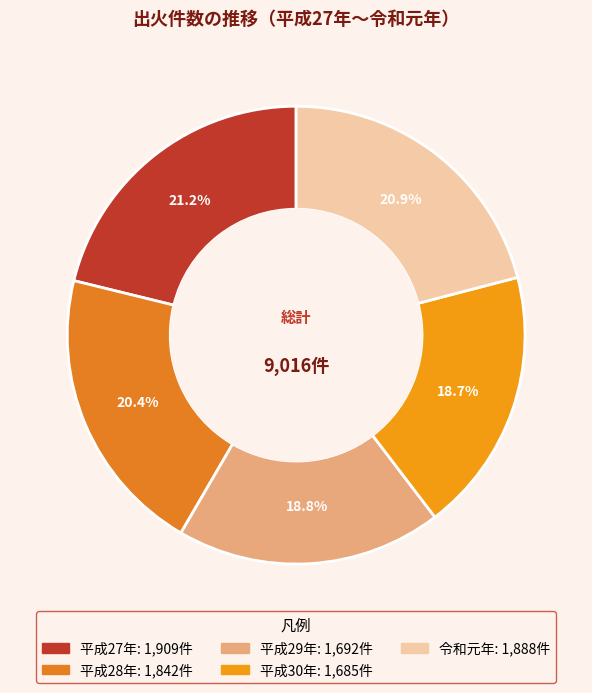

The 平成30年 slice represents 28% of the pie. True or false?

False